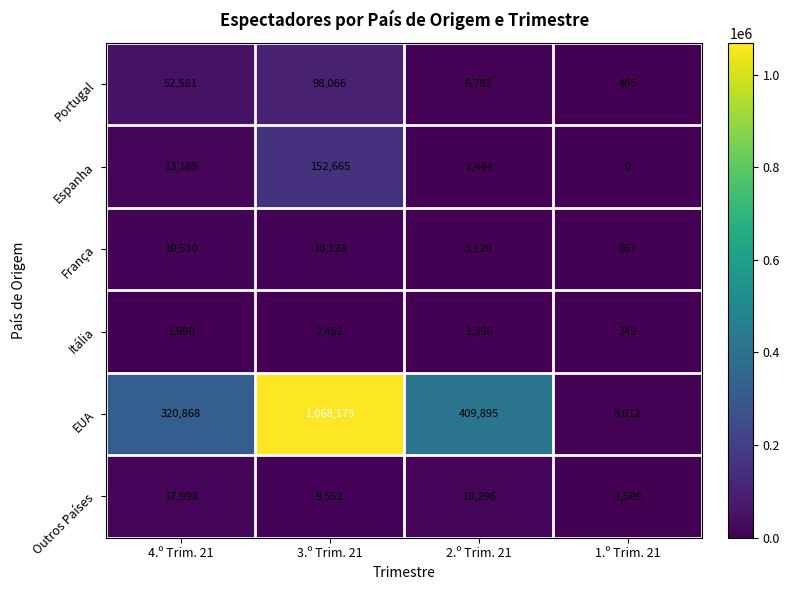

What is the average value of the Portugal series?

39474